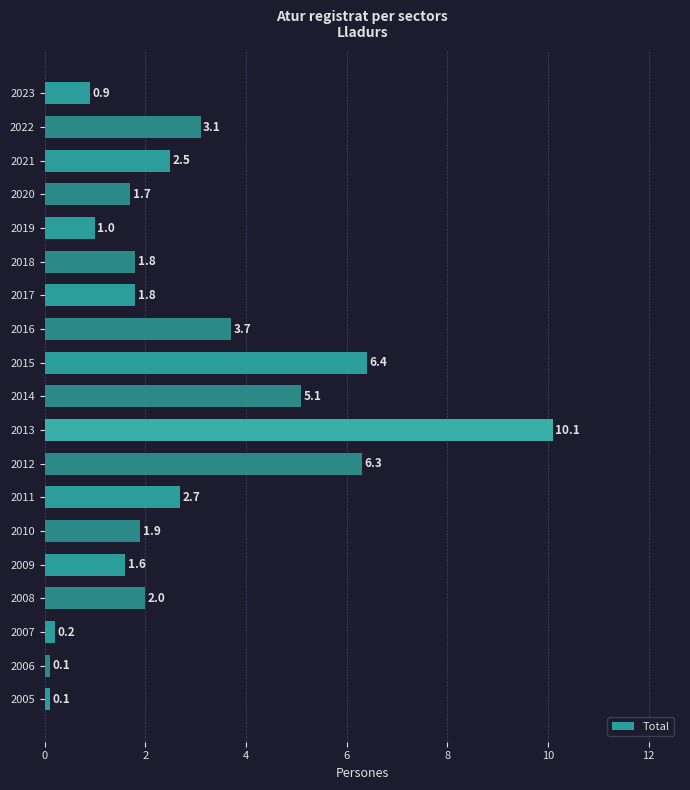

What is the difference between the second highest and second lowest values?

6.3